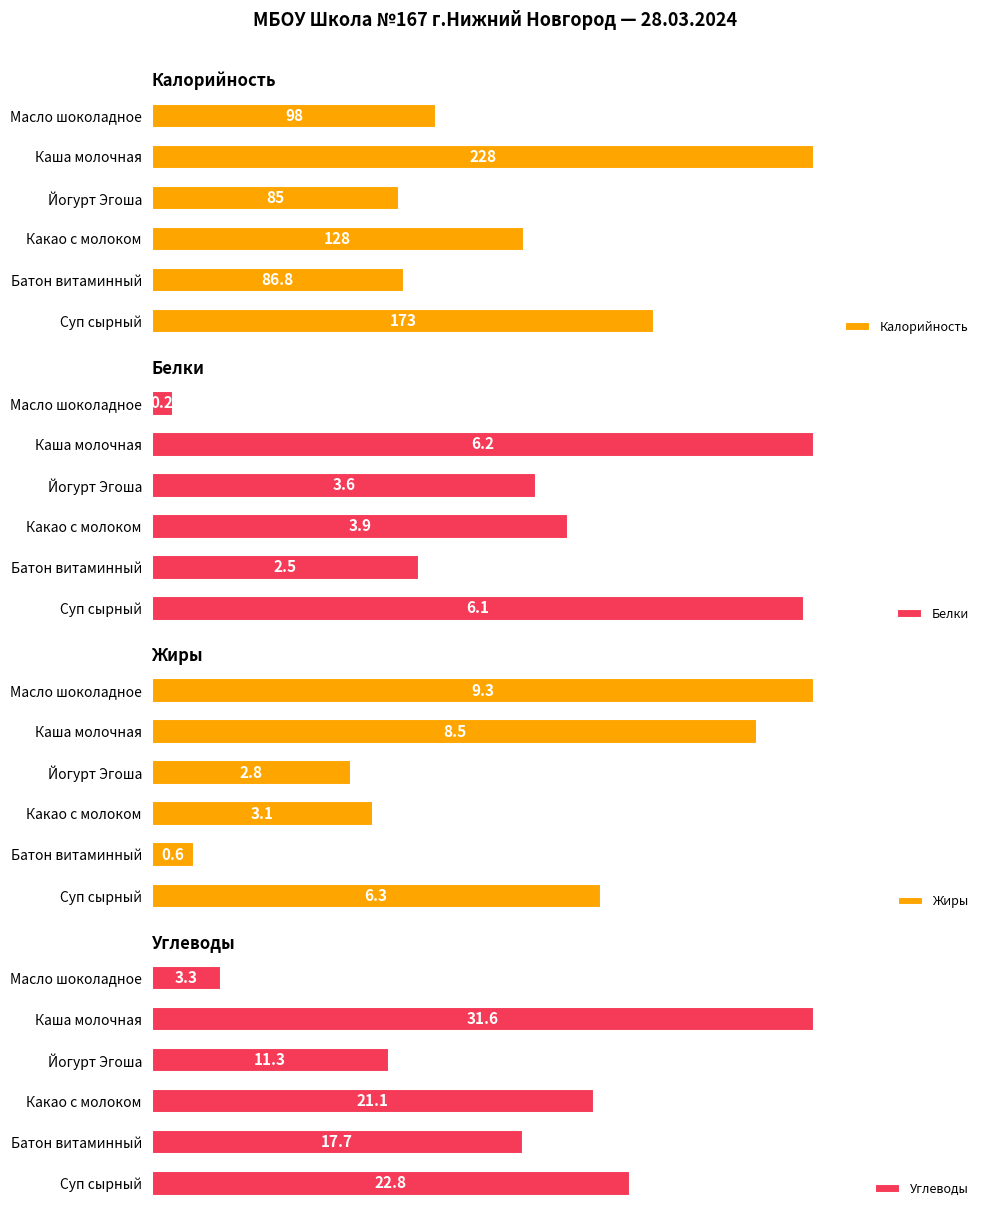

What is the sum of all Калорийность values?

798.8